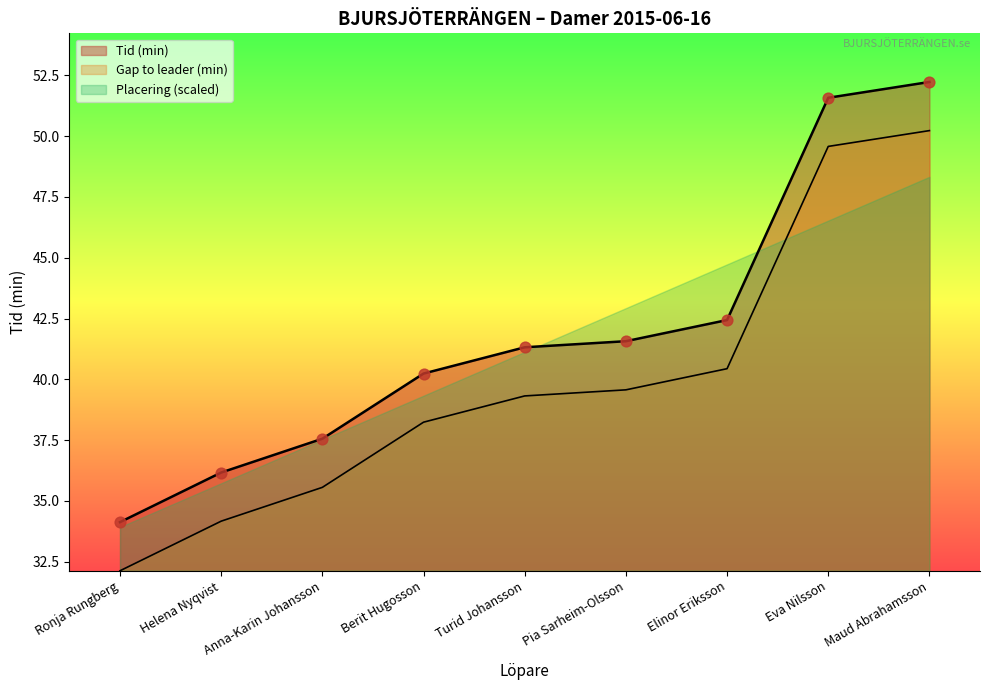

Which series has the largest total across all categories?

Tid